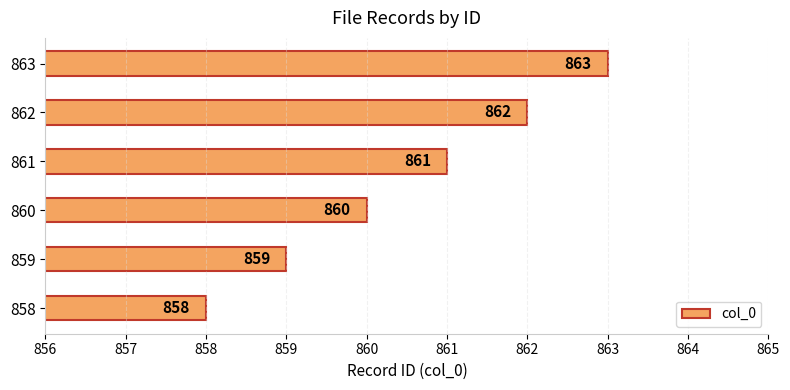

Reading bottom to top, extract all data points from this chart.

858=858	859=859	860=860	861=861	862=862	863=863